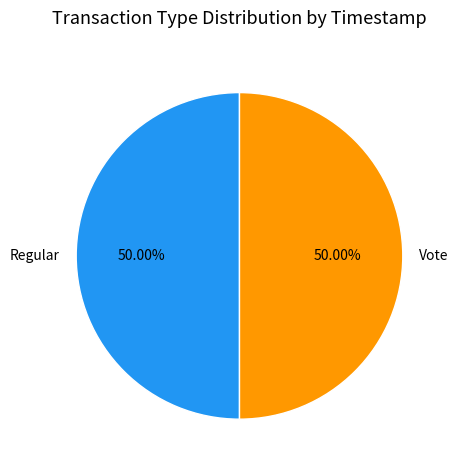

To the nearest percent, what portion does Vote represent?

50%